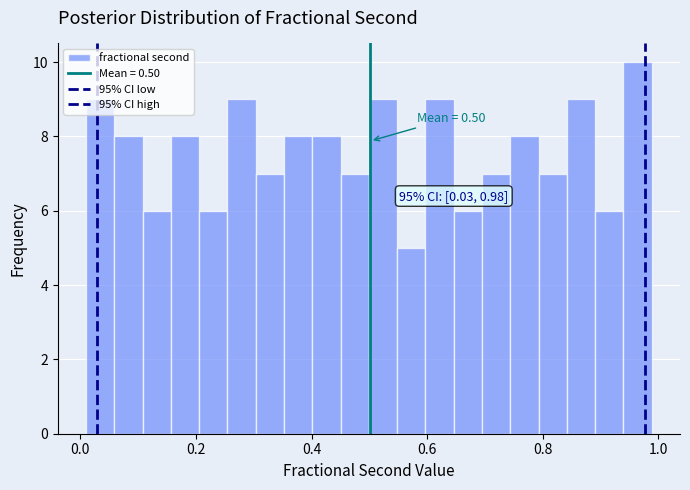

Read against the x-axis, roughly where is the centre of the tallest bar?

0.96